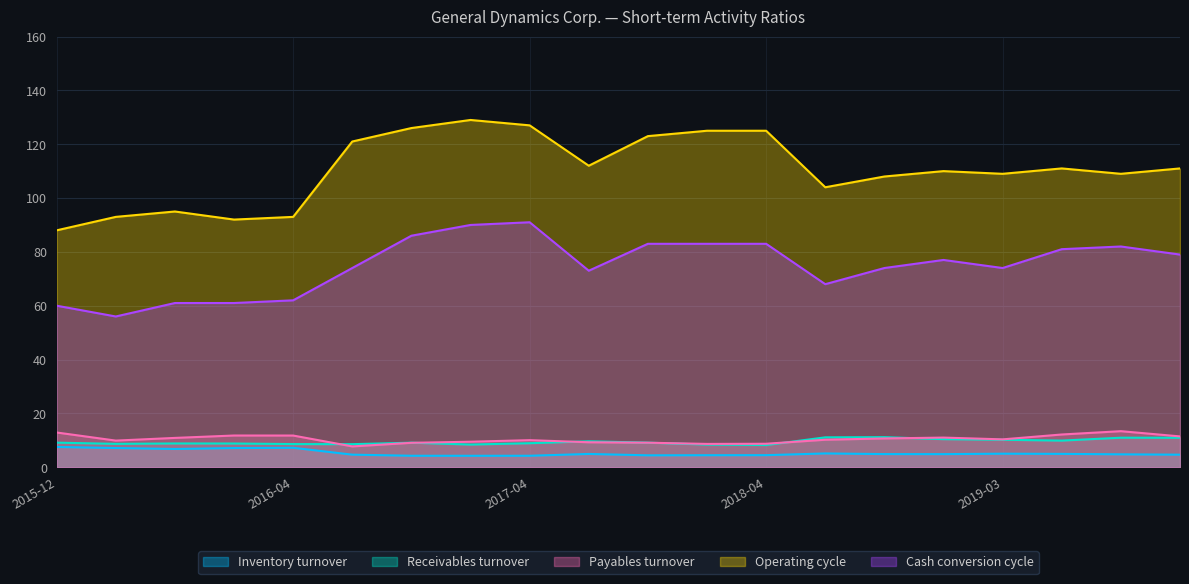

Between 2017-10-01 and 2016-12-31, which is larger?

2016-12-31